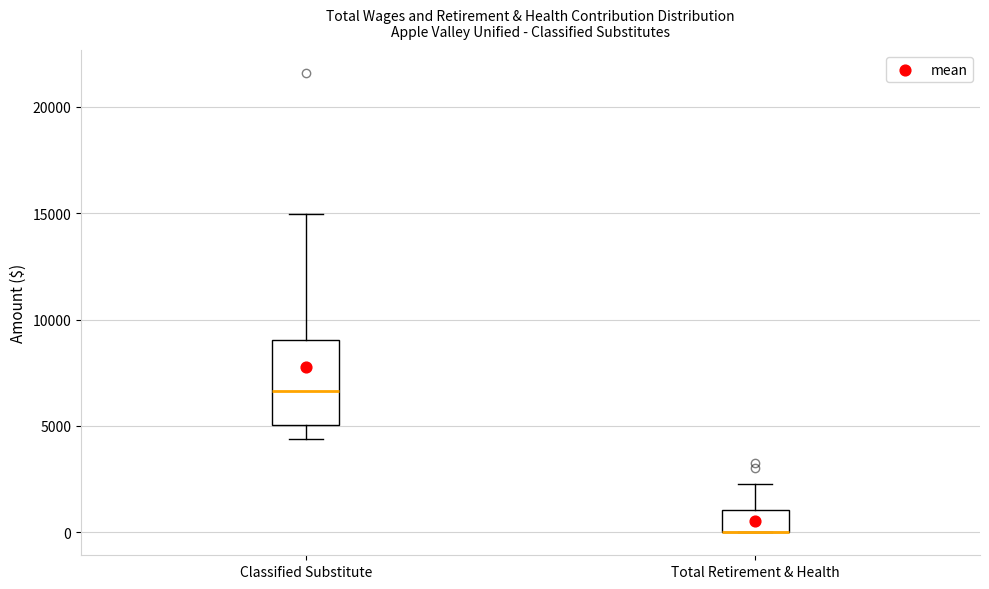

Reading left to right, read every box against the y-axis: the position of its median line, the range the box covers, and the ends of its whiskers. The values are not printed on the chart, so give them approximately, as read against the axis.

Classified Substitute: median 6500, box 5000 to 9000, whiskers 4500 to 15000
Total Retirement & Health: median 0 (drawn on the box's lower edge), box 0 to 1000, whiskers 0 to 2500